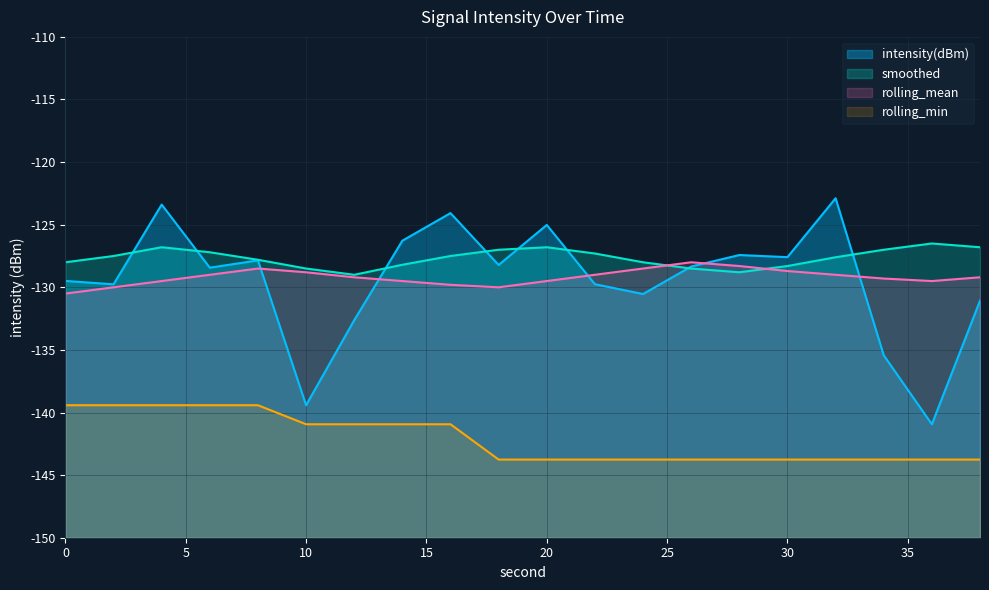

Is the value of rolling_mean at 38 greater than the value of rolling_min at 6?

Yes